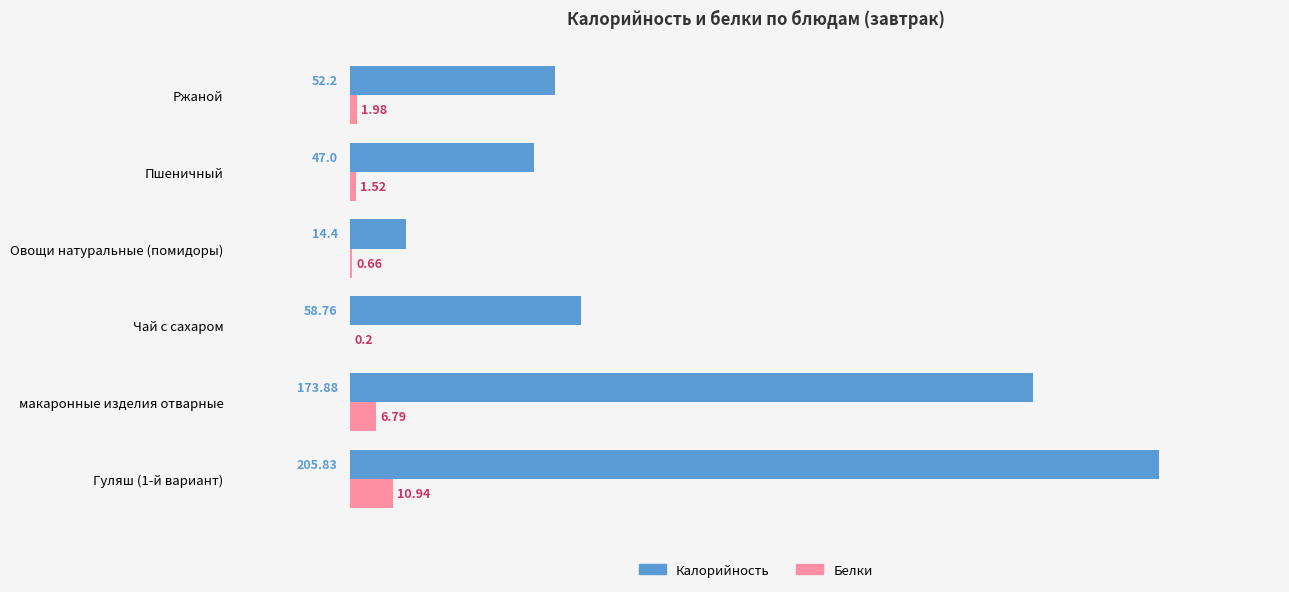

Which series has the largest total across all categories?

Калорийность